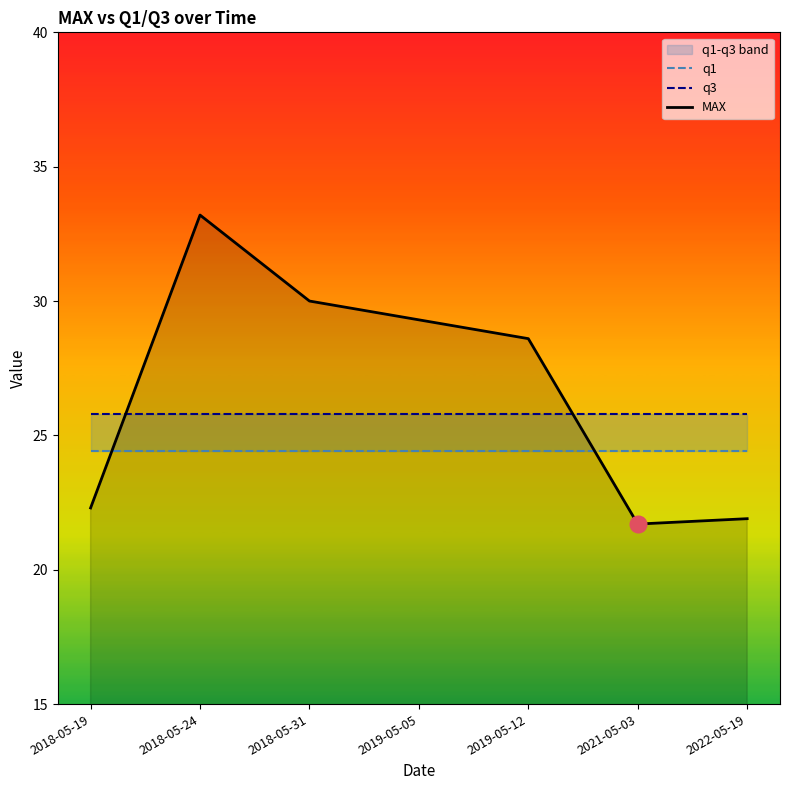

What is the highest value of the q1 series?

24.4